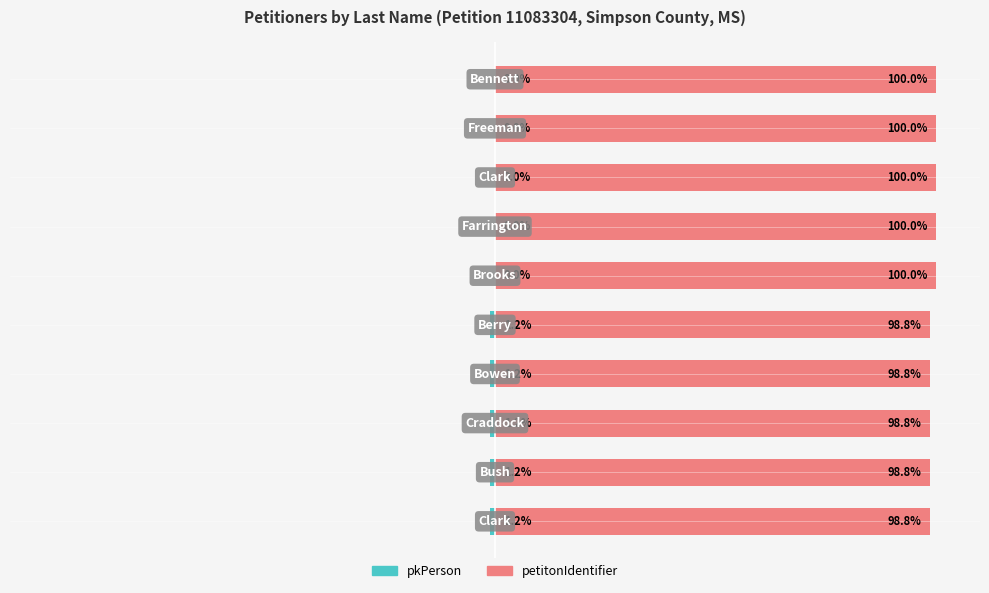

The value of petitonIdentifier at 8 is 100.0. True or false?

True